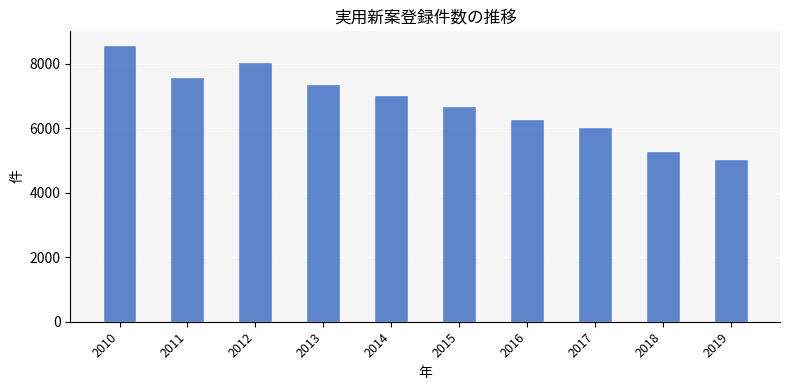

What is the sum of the values at 2011 and 2019?

12628